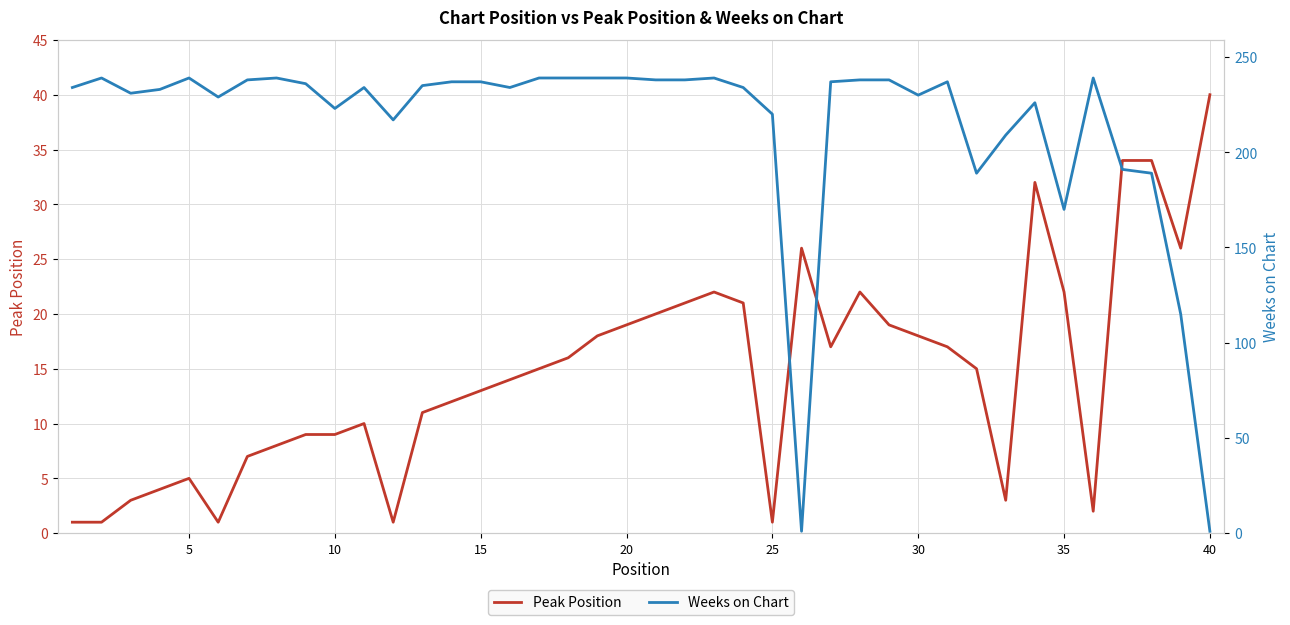

Which series ends up on top after the final intersection of Peak Position and Weeks on Chart?

Peak Position